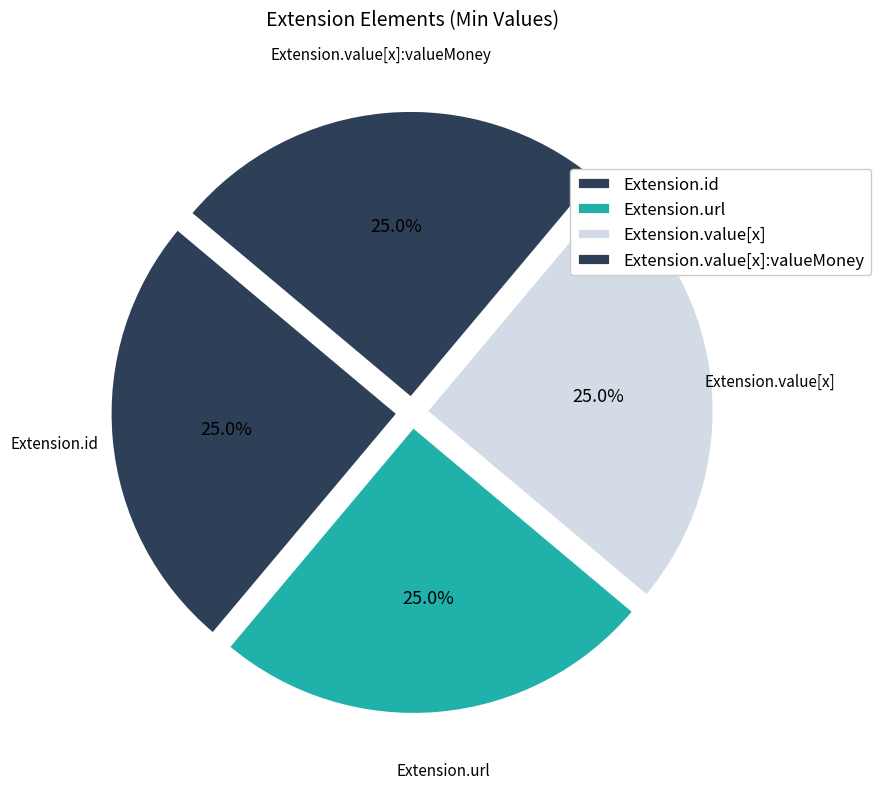

How many slices are in this pie chart?

4